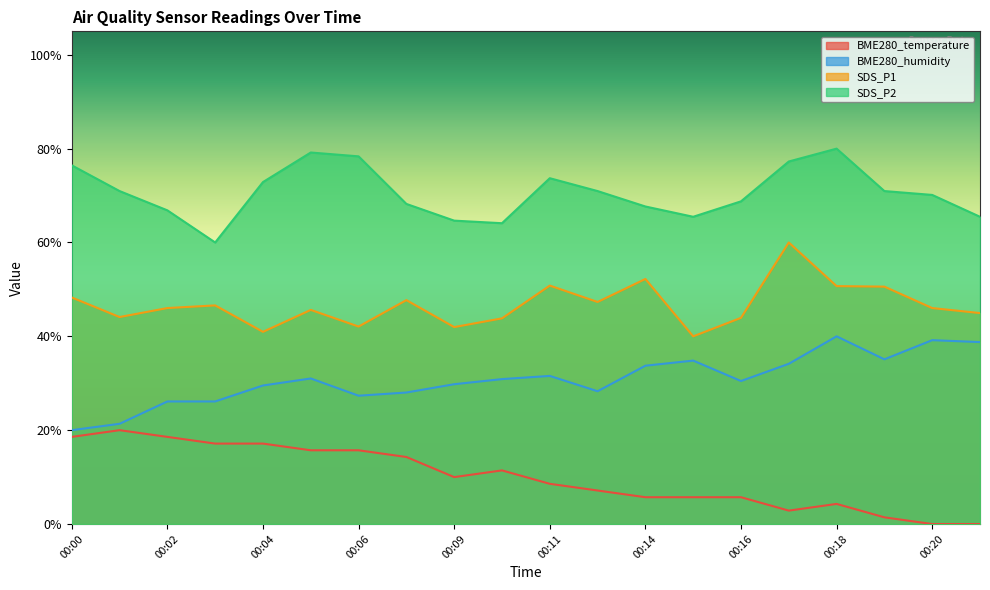

True or false: BME280_humidity and SDS_P2 cross at least once.

False